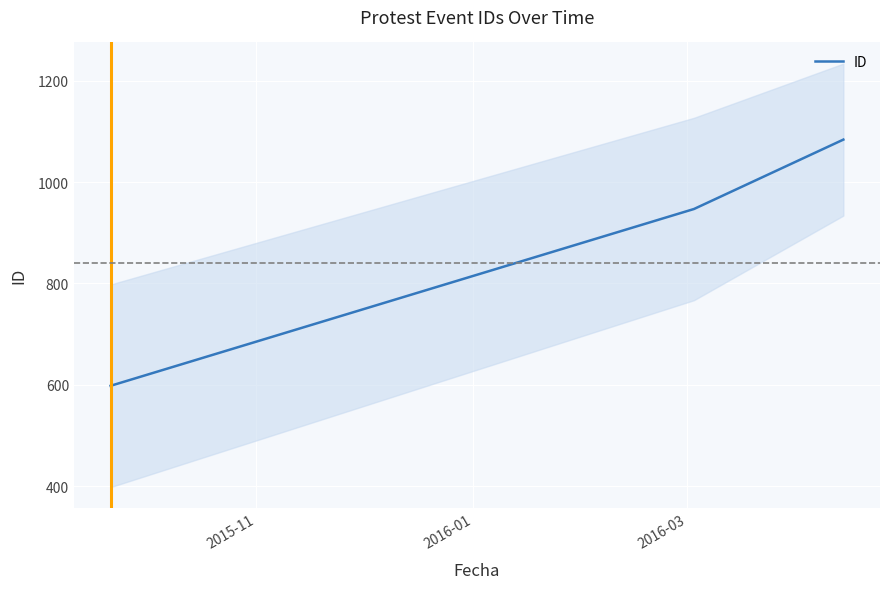

What is the value of the 2nd point from the left?

947